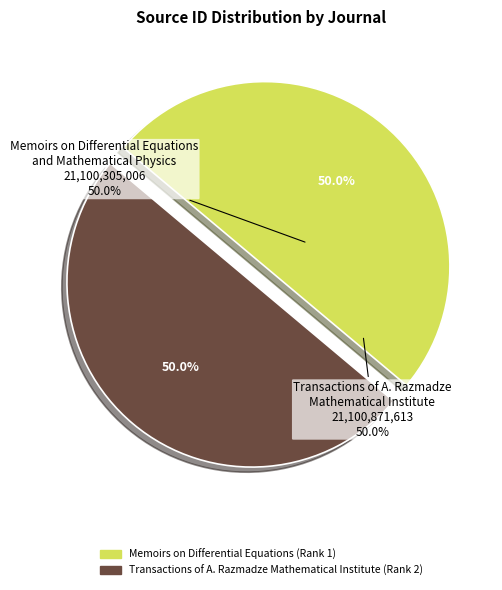

Does Memoirs on Differential Equations
and Mathematical Physics account for over 50% of the chart?

No